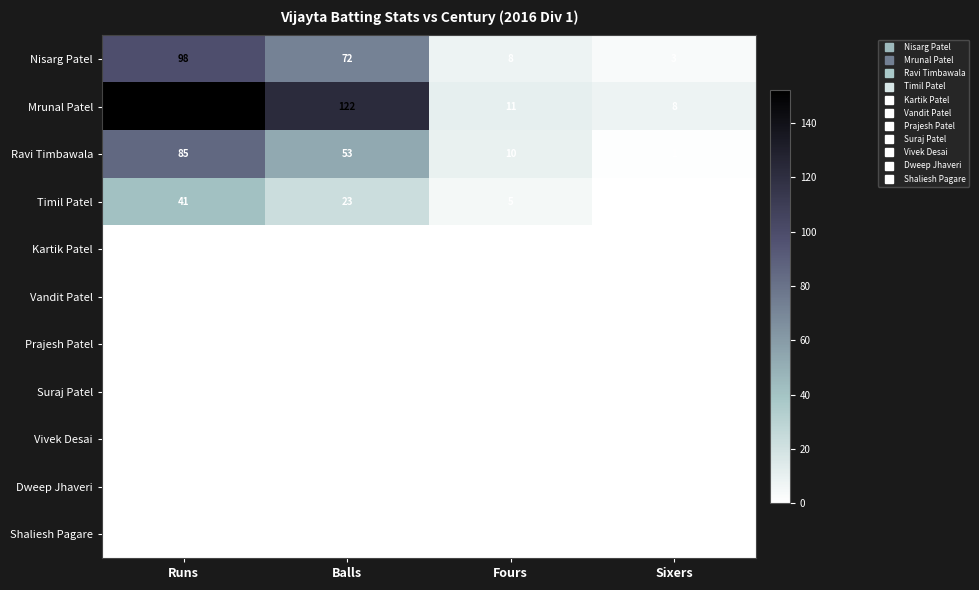

Between Runs and Balls, which series saw the biggest shift?

Ravi Timbawala